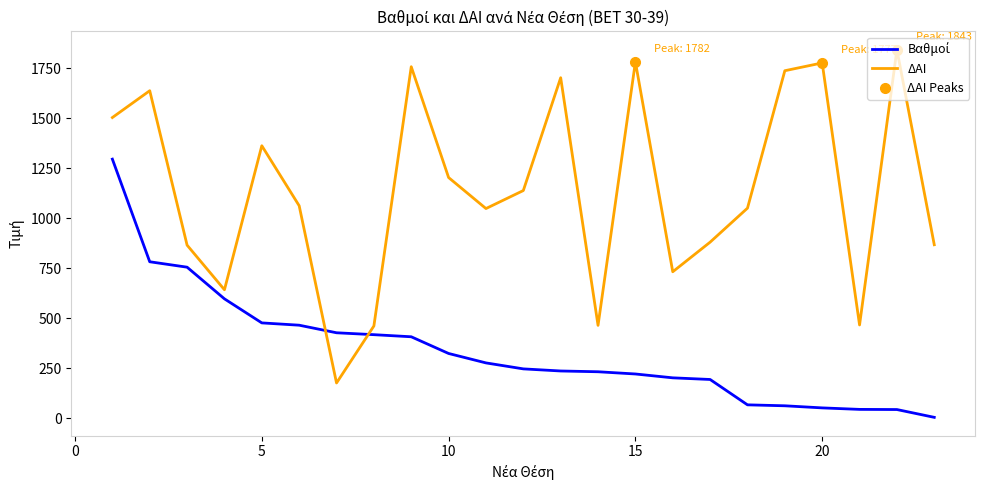

What are all the series names shown in the legend?

Βαθμοί, ΔΑΙ